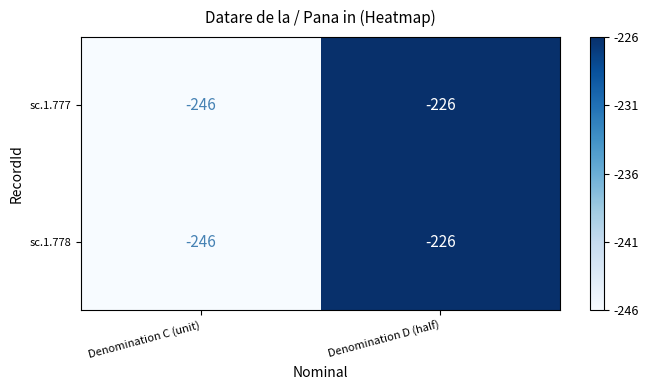

What is the total value across all series at Denomination D (half)?

-452